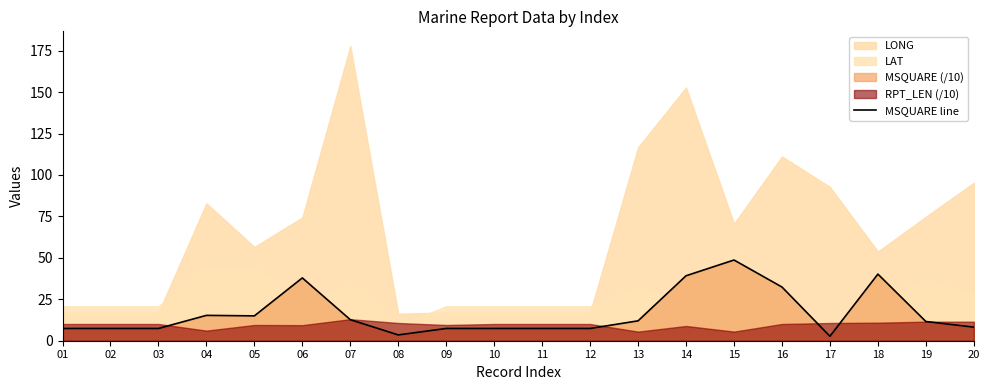

True or false: there are more than 2 points higher than both neighbors.

True